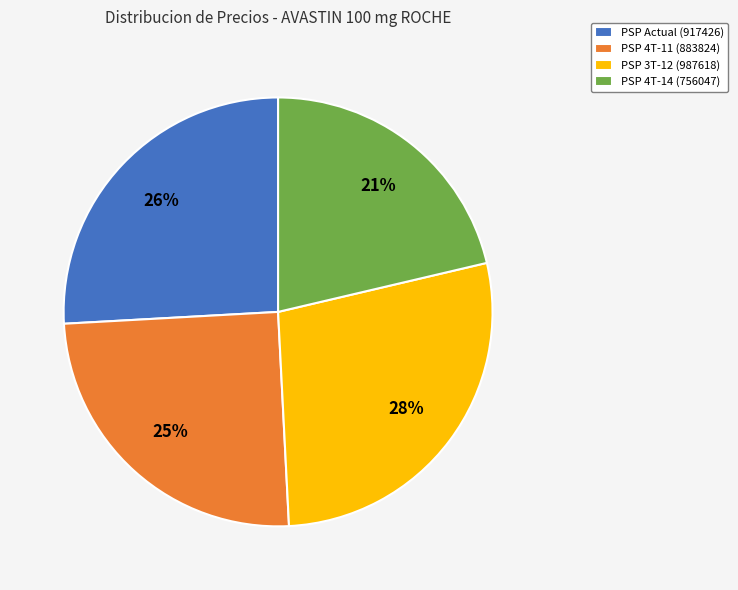

Is it true that PSP Actual (917426) is 26% of the pie?

True